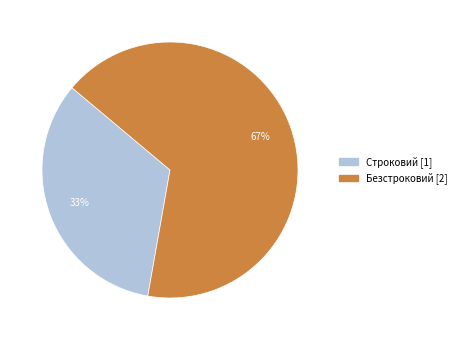

Count the number of slices in the pie.

2